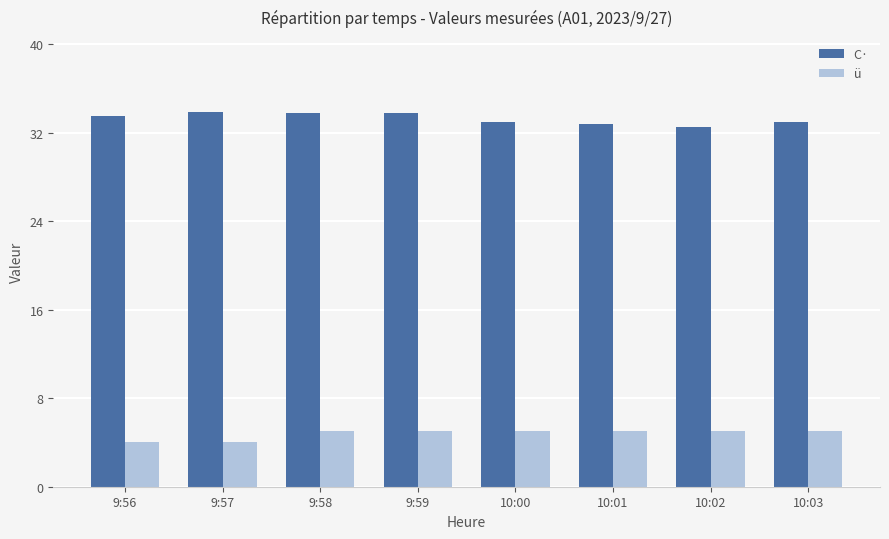

What is the difference between the maximum and minimum values in the C· series?

1.4